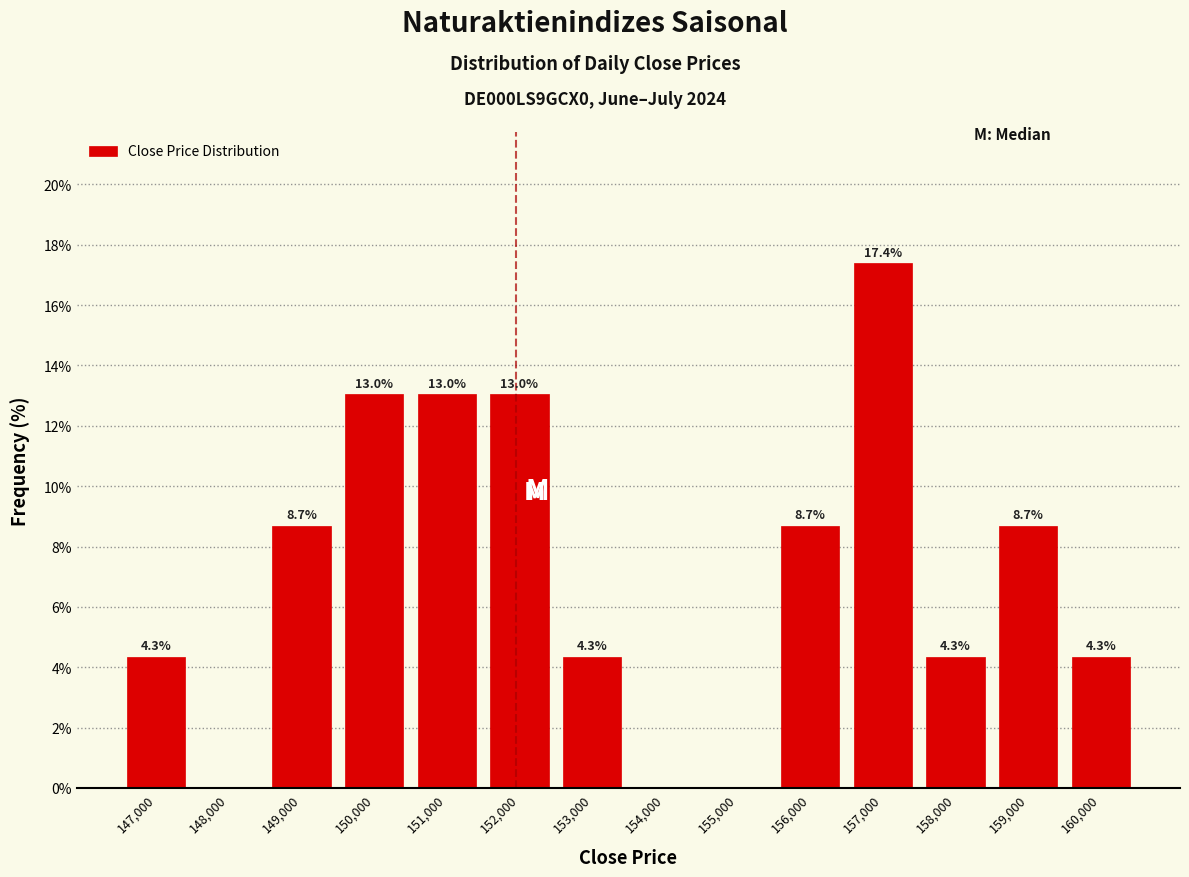

Which range on the x-axis has the tallest bar?

156500 to 157500